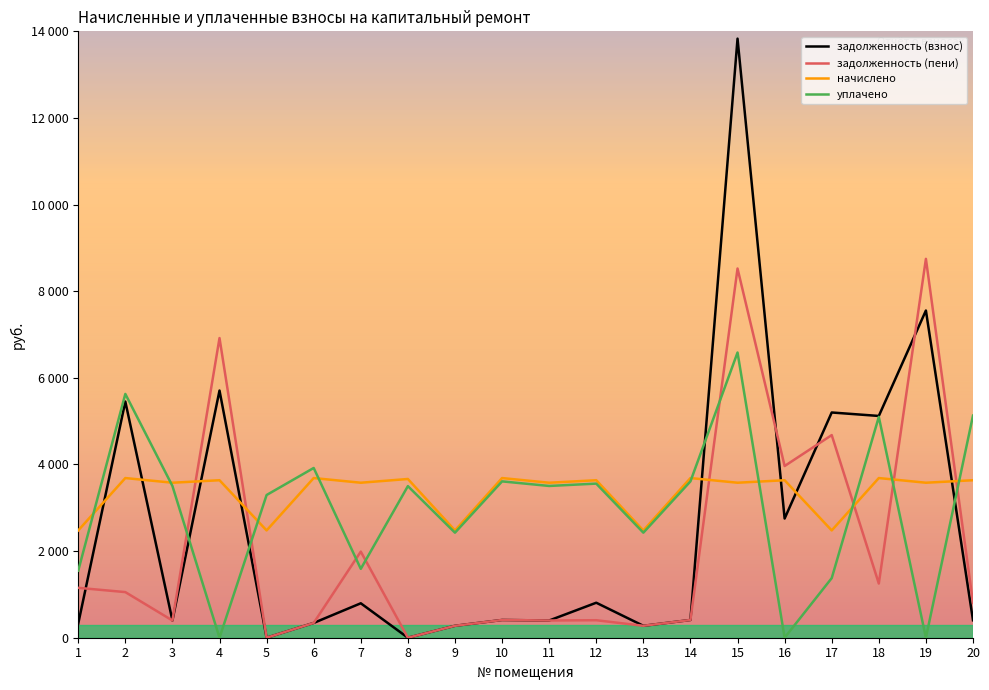

Is it true that задолженность (взнос) equals 175.7 at 9?

False